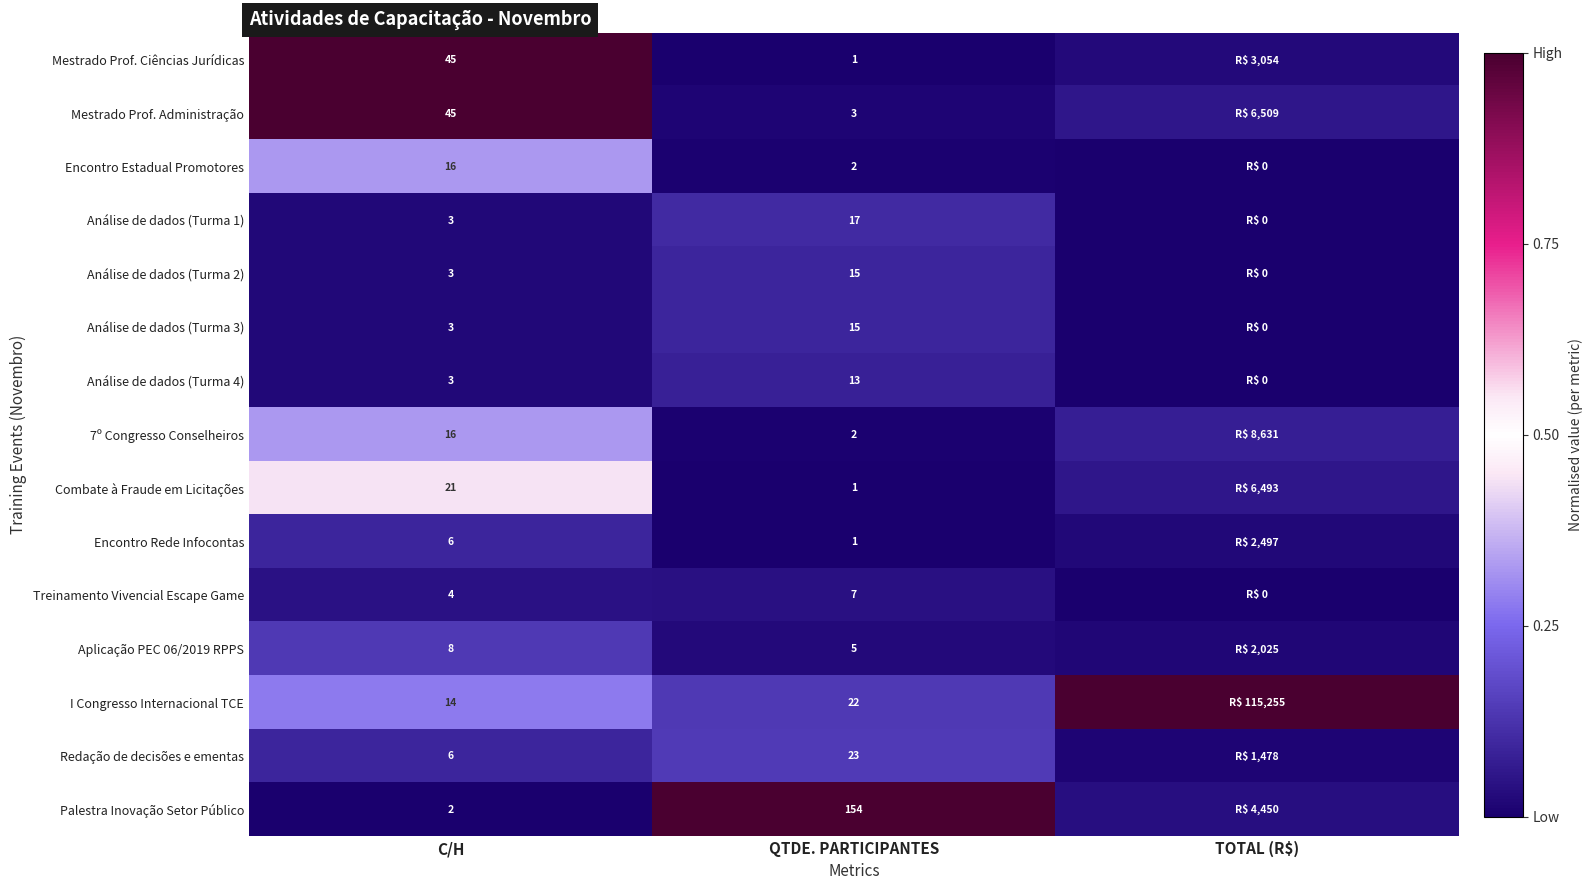

Which series changed the most between C/H and QTDE. PARTICIPANTES?

Palestra Inovação Setor Público